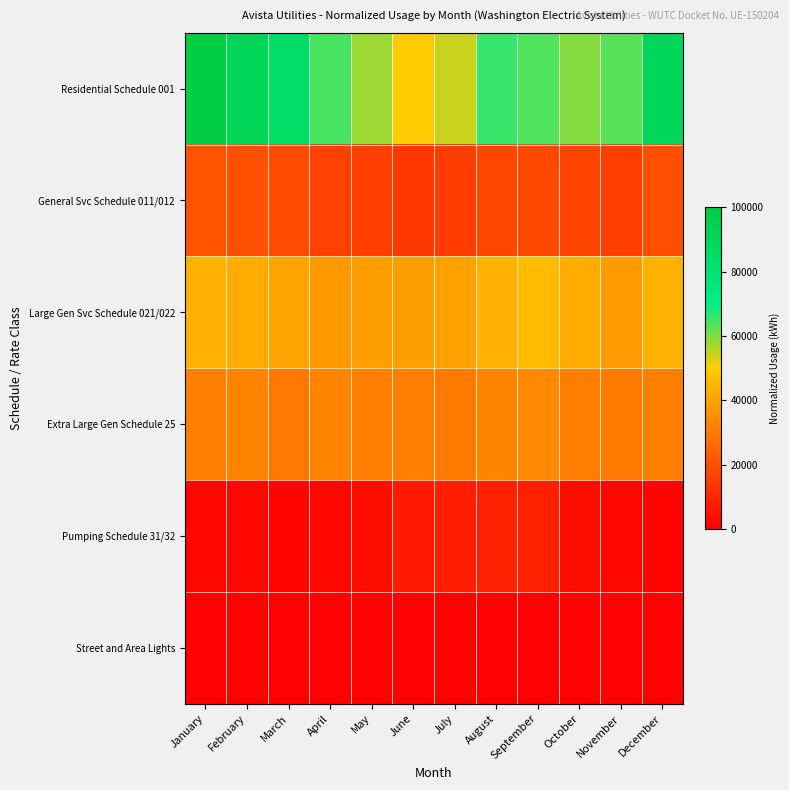

What is the total value across all series at January?

197674.5